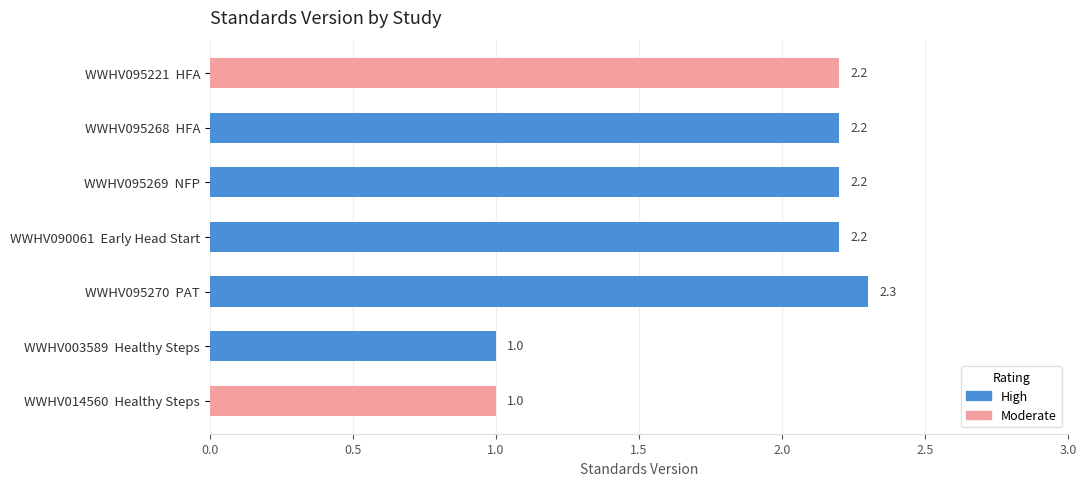

What is the sum of the values at WWHV003589 and WWHV095270?

3.3